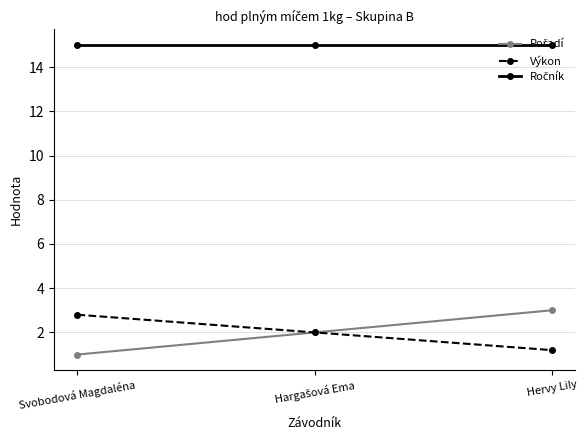

What is the label of the 1st point from the left?

Svobodová Magdaléna